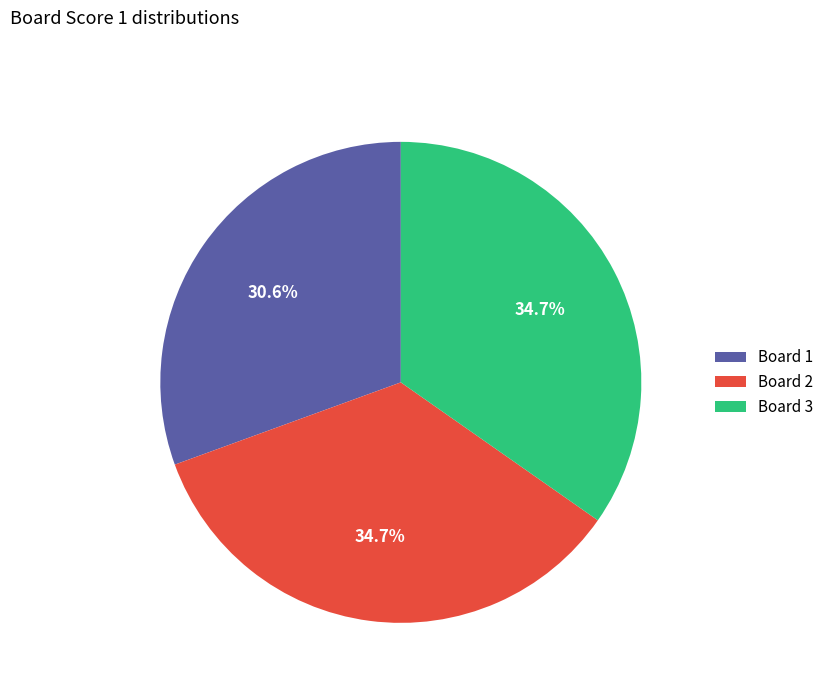

What is the smallest slice in the pie chart?

Board 1